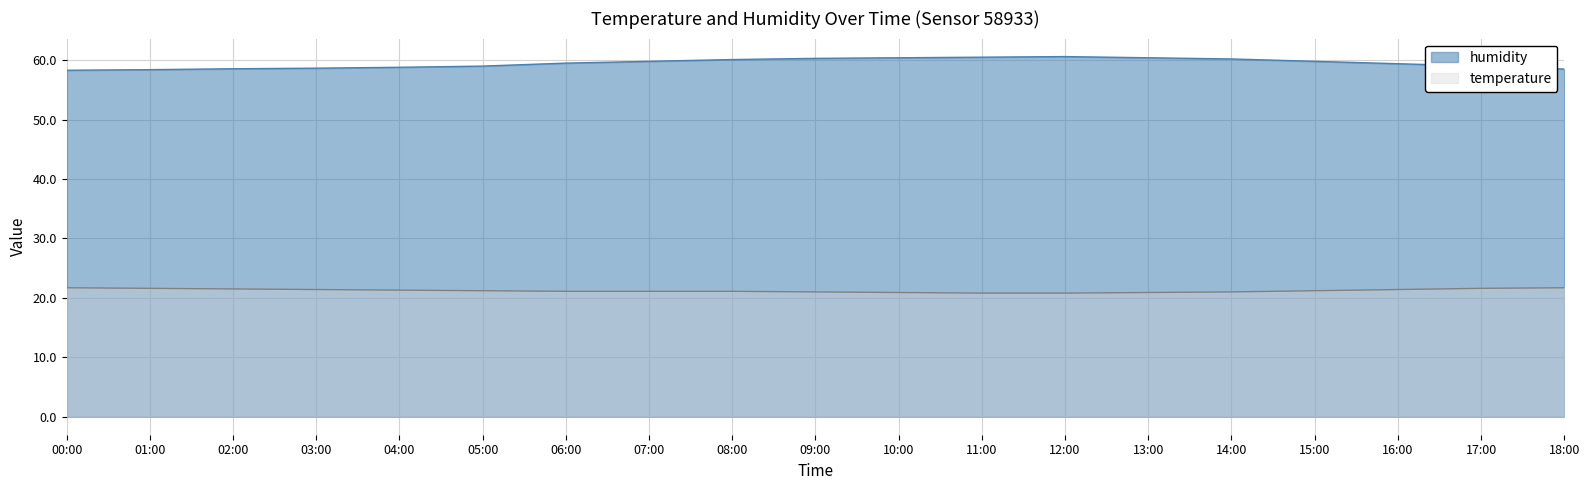

Reading right to left, what are all the values shown in this chart?

temperature: 18:00=21.7	17:00=21.6	16:00=21.4	15:00=21.2	14:00=21.0	13:00=20.9	12:00=20.8	11:00=20.8	10:00=20.9	09:00=21.0	08:00=21.1	07:00=21.1	06:00=21.1	05:00=21.2	04:00=21.3	03:00=21.4	02:00=21.5	01:00=21.6	00:00=21.7
humidity: 18:00=58.5	17:00=59.0	16:00=59.4	15:00=59.8	14:00=60.2	13:00=60.4	12:00=60.6	11:00=60.5	10:00=60.4	09:00=60.3	08:00=60.1	07:00=59.8	06:00=59.5	05:00=59.0	04:00=58.8	03:00=58.6	02:00=58.5	01:00=58.4	00:00=58.3